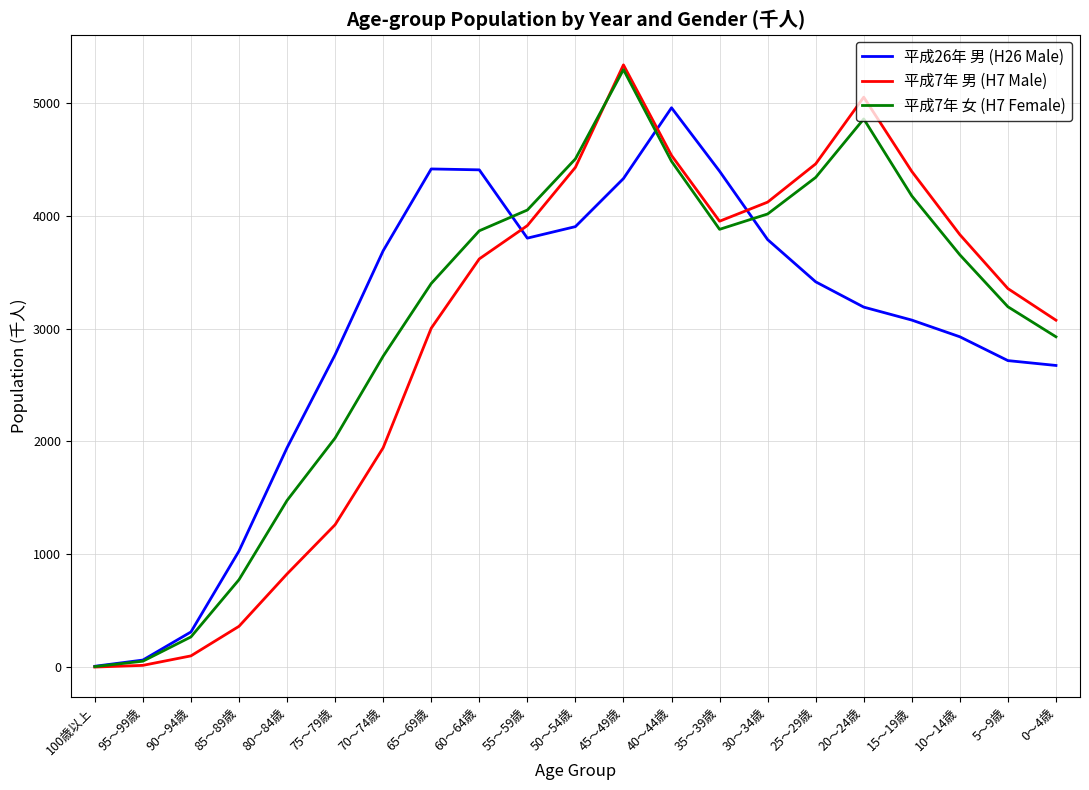

Between 70～74歳 and 65～69歳, which series saw the biggest shift?

平成7年 男 (H7 Male)